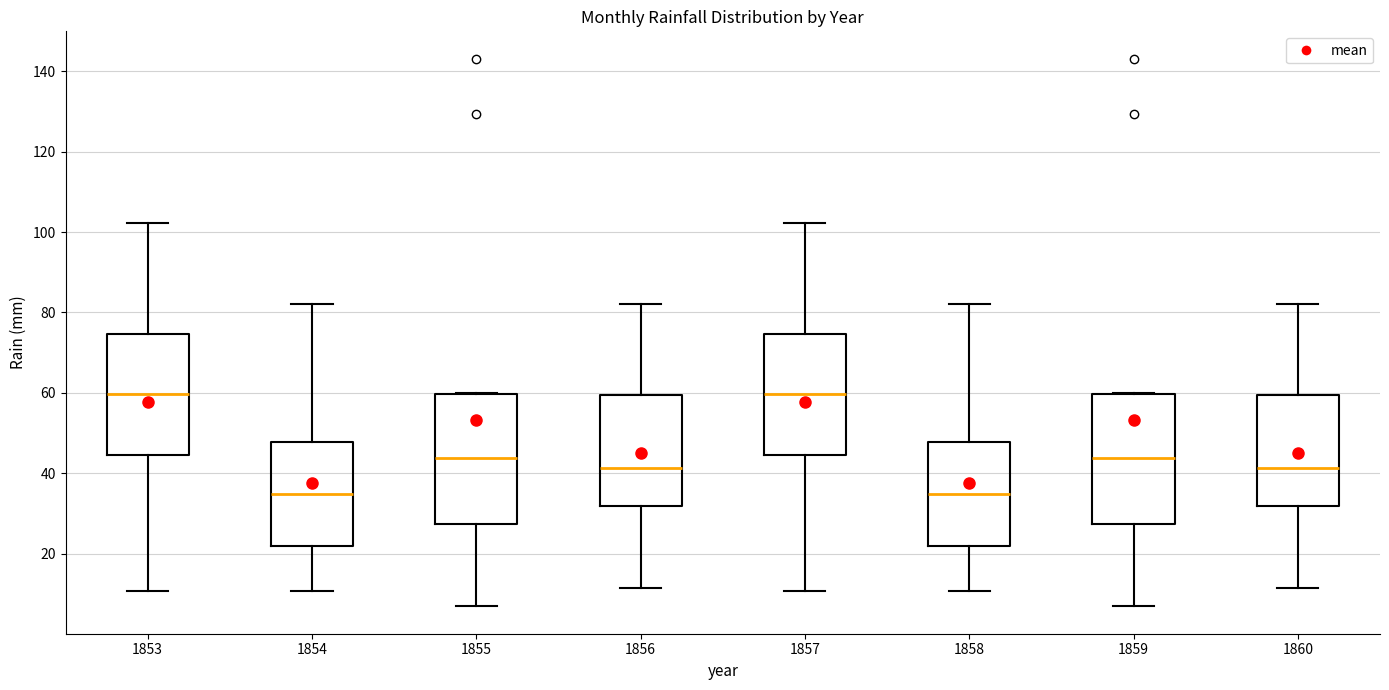

Reading left to right, read every box against the y-axis: the position of its median line, the range the box covers, and the ends of its whiskers. The values are not printed on the chart, so give them approximately, as read against the axis.

1853: median 60, box 44 to 74, whiskers 10 to 102
1854: median 34, box 22 to 48, whiskers 10 to 82
1855: median 44, box 28 to 60, whiskers 6 to 60
1856: median 42, box 32 to 60, whiskers 12 to 82
1857: median 60, box 44 to 74, whiskers 10 to 102
1858: median 34, box 22 to 48, whiskers 10 to 82
1859: median 44, box 28 to 60, whiskers 6 to 60
1860: median 42, box 32 to 60, whiskers 12 to 82